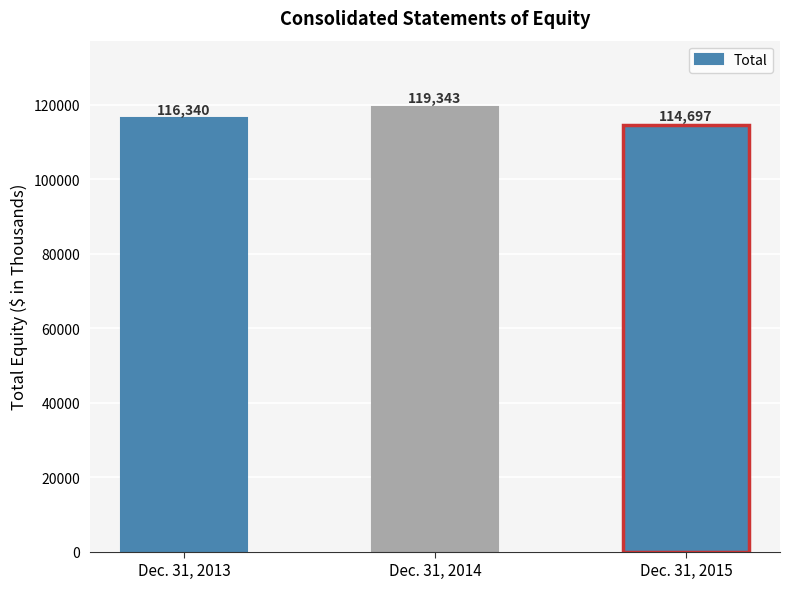

What is the change in value from Dec. 31, 2013 to Dec. 31, 2014?

+3003